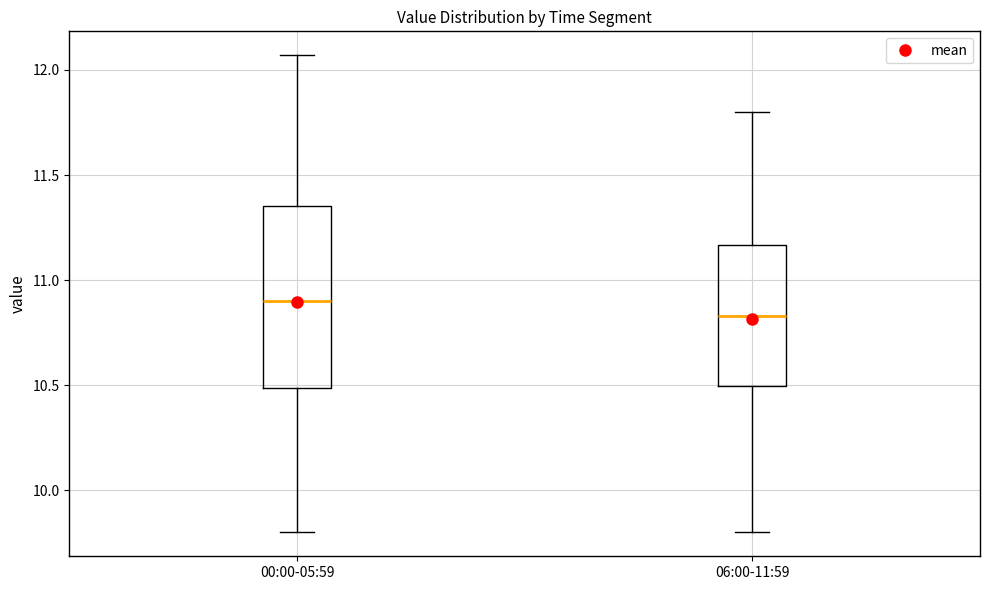

Reading left to right, read every box against the y-axis: the position of its median line, the range the box covers, and the ends of its whiskers. The values are not printed on the chart, so give them approximately, as read against the axis.

00:00-05:59: median 10.90, box 10.50 to 11.35, whiskers 9.80 to 12.05
06:00-11:59: median 10.85, box 10.50 to 11.15, whiskers 9.80 to 11.80